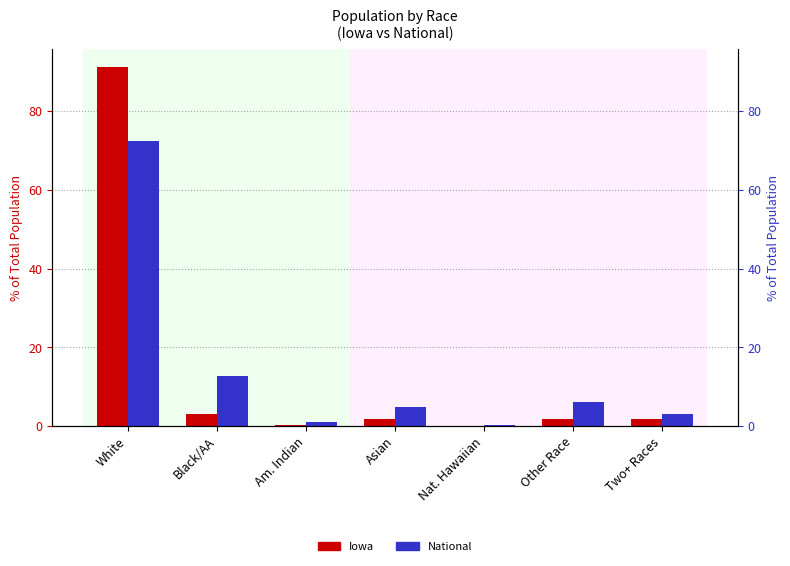

The value of National at Other Race is 6.2. True or false?

True